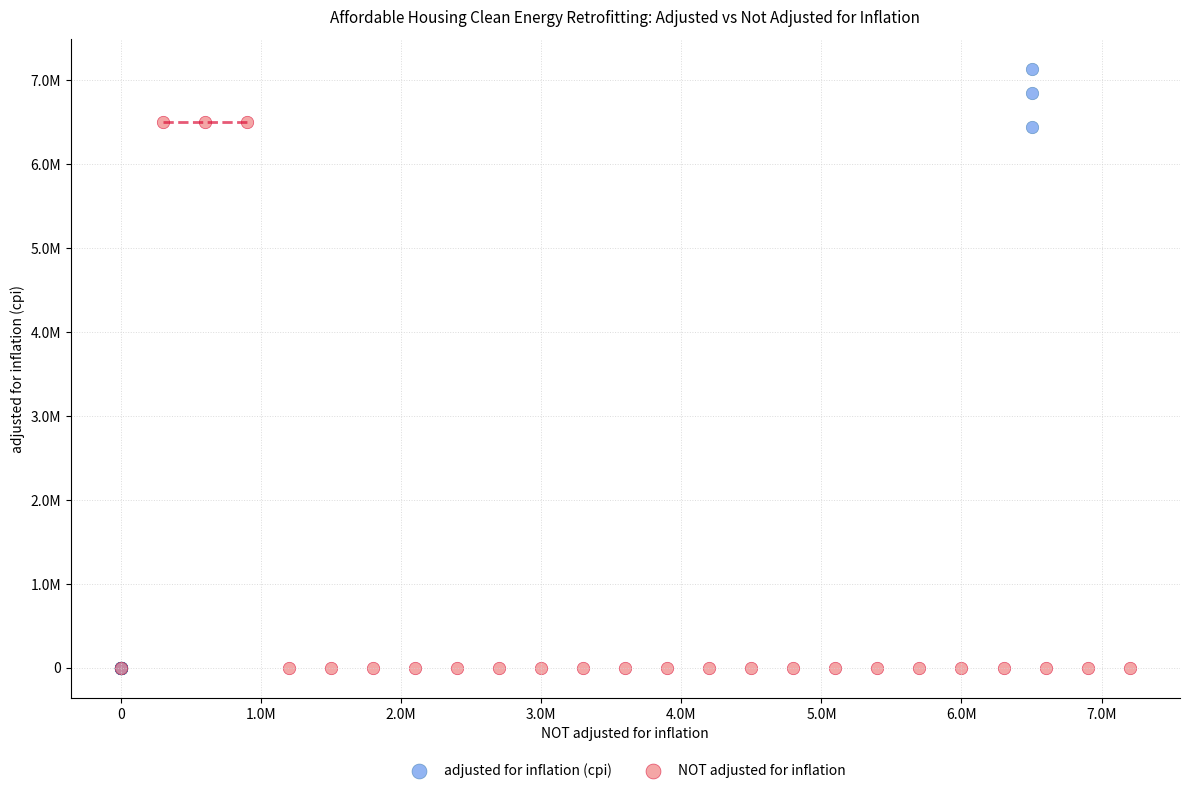

Which series has the widest spread of Y values?

adjusted for inflation (cpi)